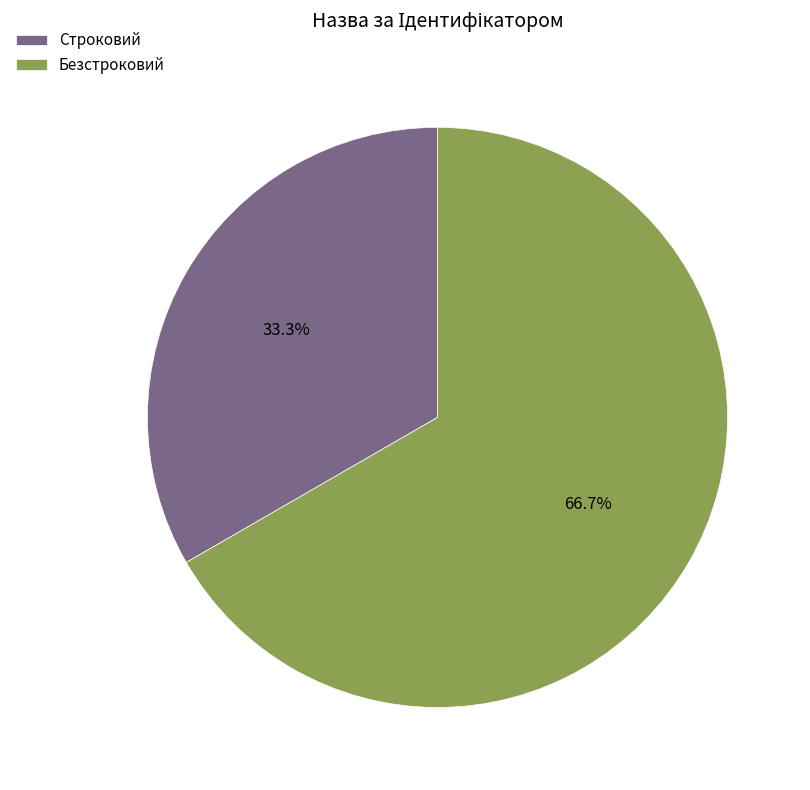

Approximately how many times larger is the value at Безстроковий compared to Строковий?

2.0